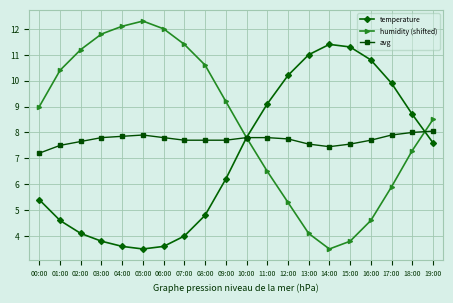

At which category does the chart reach its peak across all series?

05:00